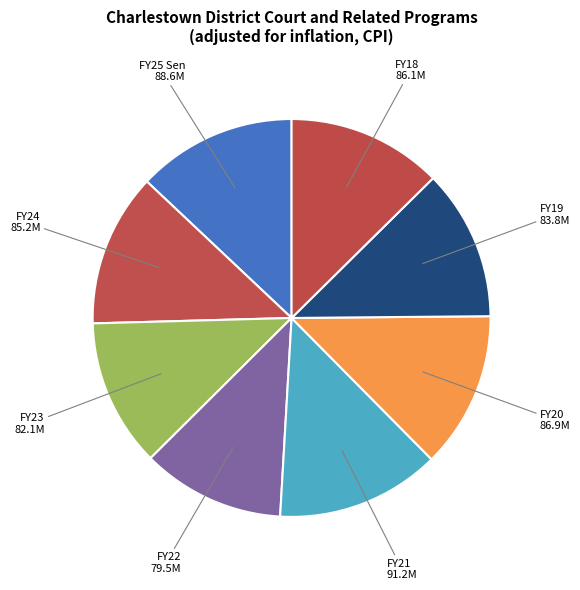

Count the number of slices in the pie.

8